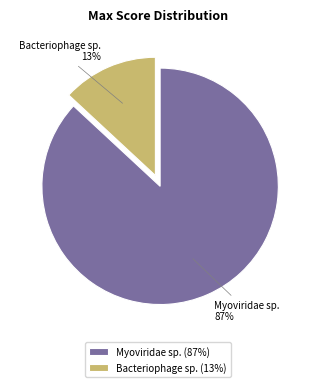

What percentage is the Bacteriophage sp. slice, to the nearest percent?

13%